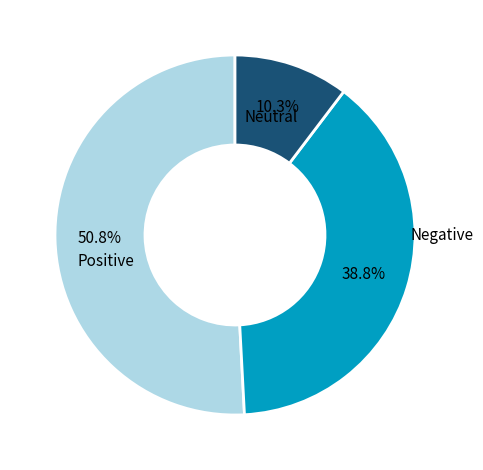

To the nearest percent, what is the average slice percentage?

33%